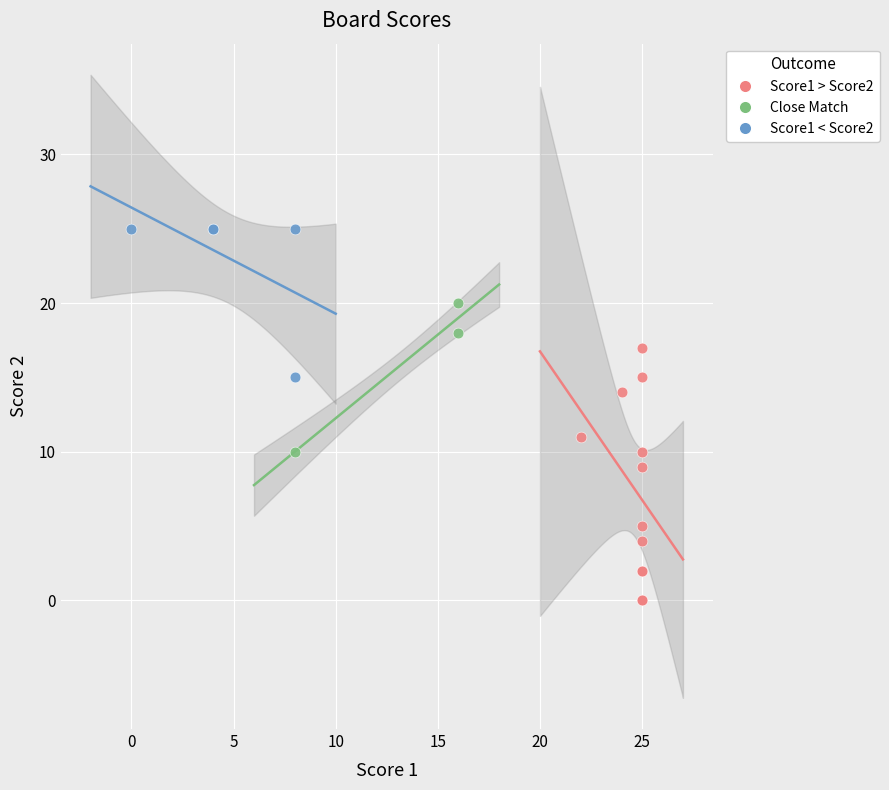

Which series contains the highest Y value?

Score1 < Score2